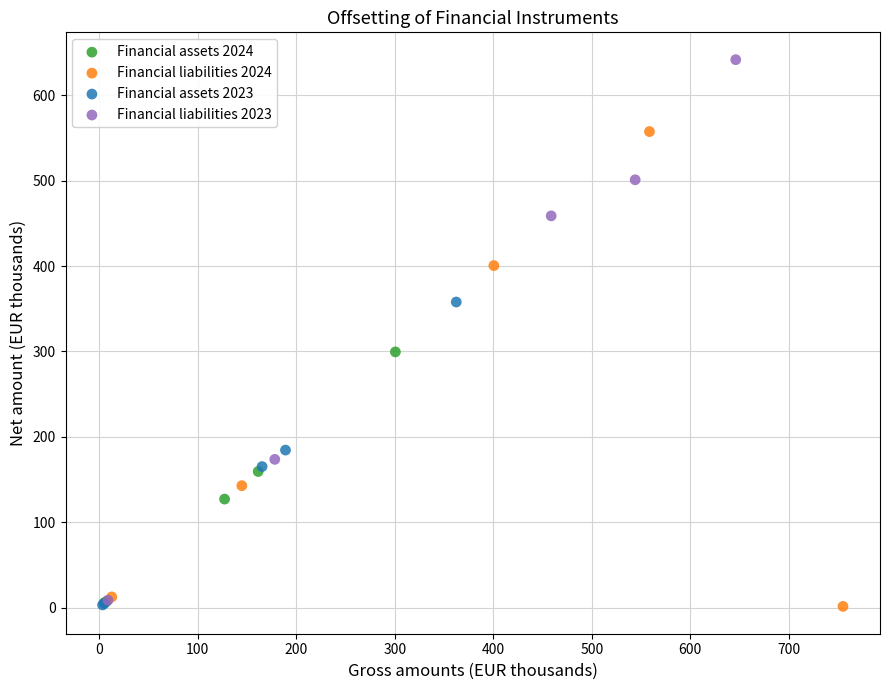

Which series has the largest Y range (max minus min)?

Financial liabilities 2023